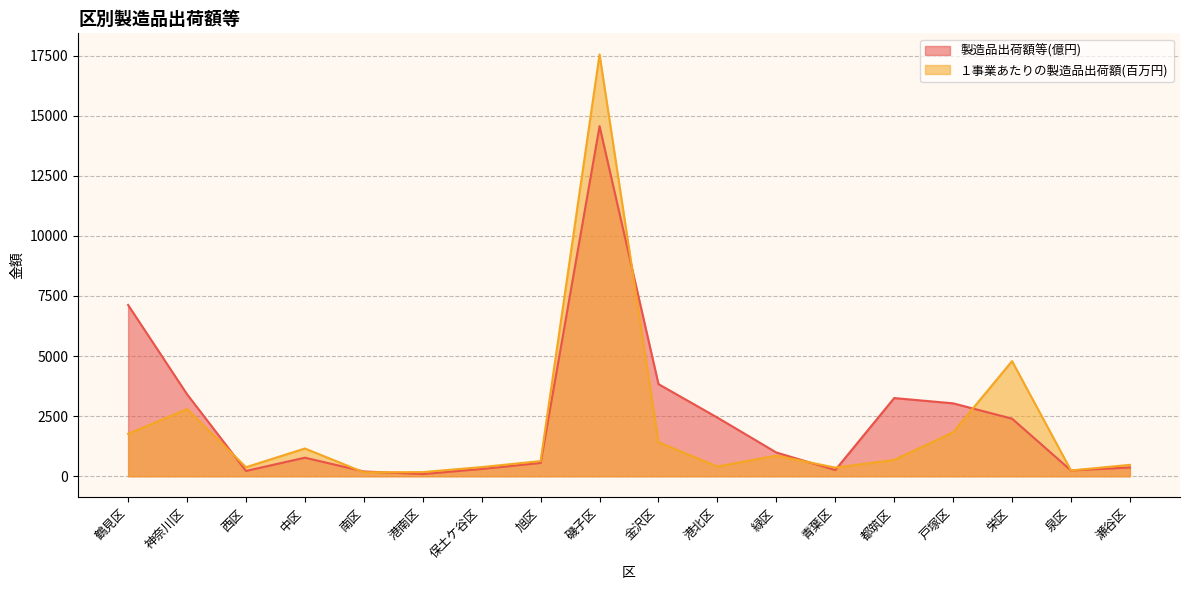

Is it true that １事業あたりの製造品出荷額(百万円) equals 376 at 西区?

True